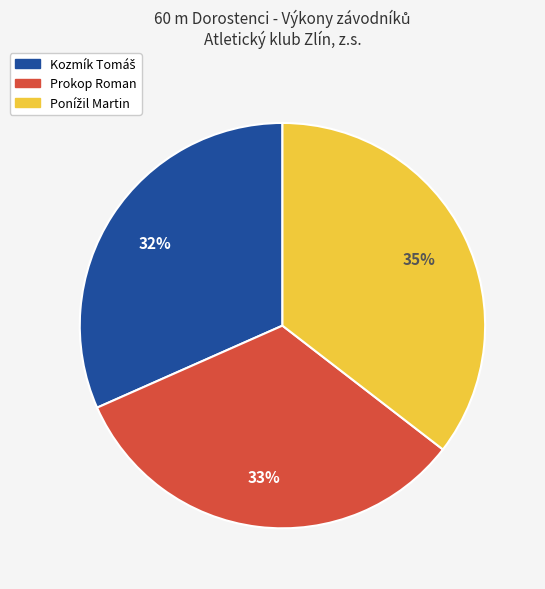

To the nearest percent, what is the average slice percentage?

33%